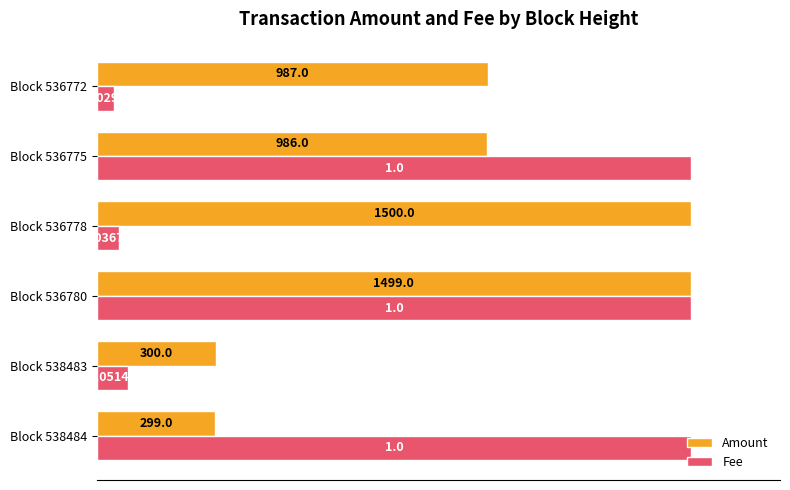

What are all the series names shown in the legend?

Amount, Fee